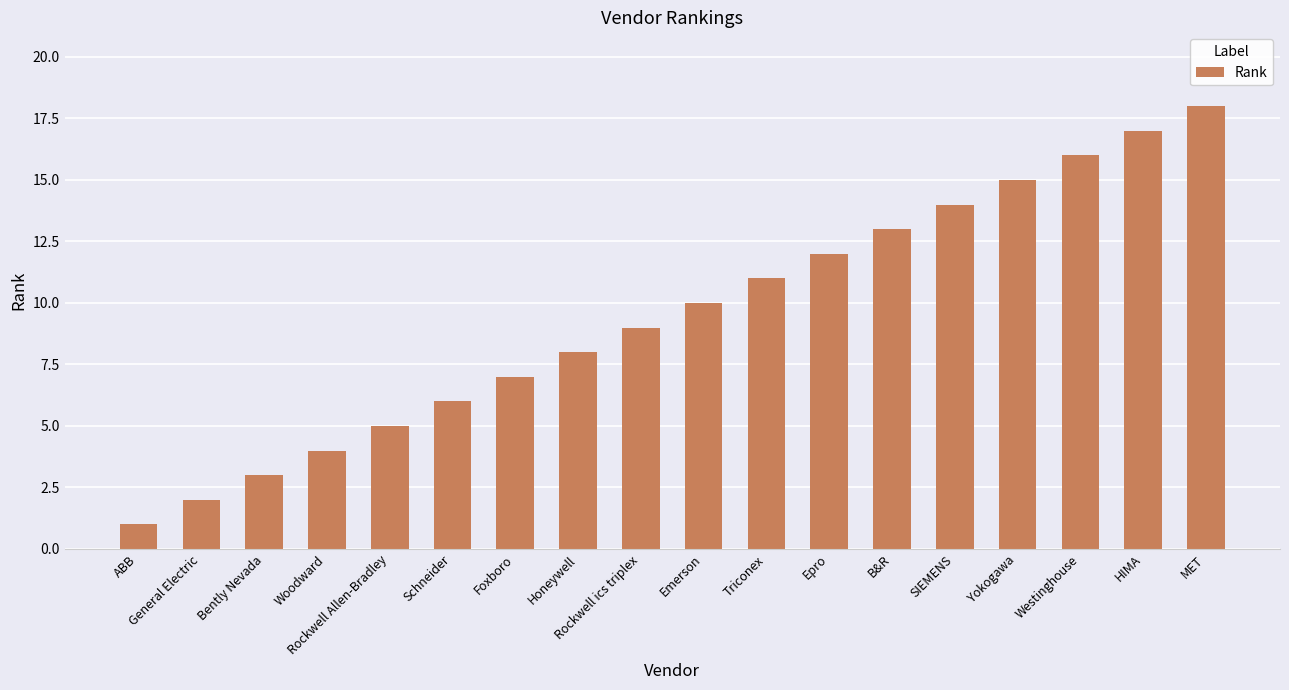

The chart shows a value of 17 at HIMA. True or false?

True